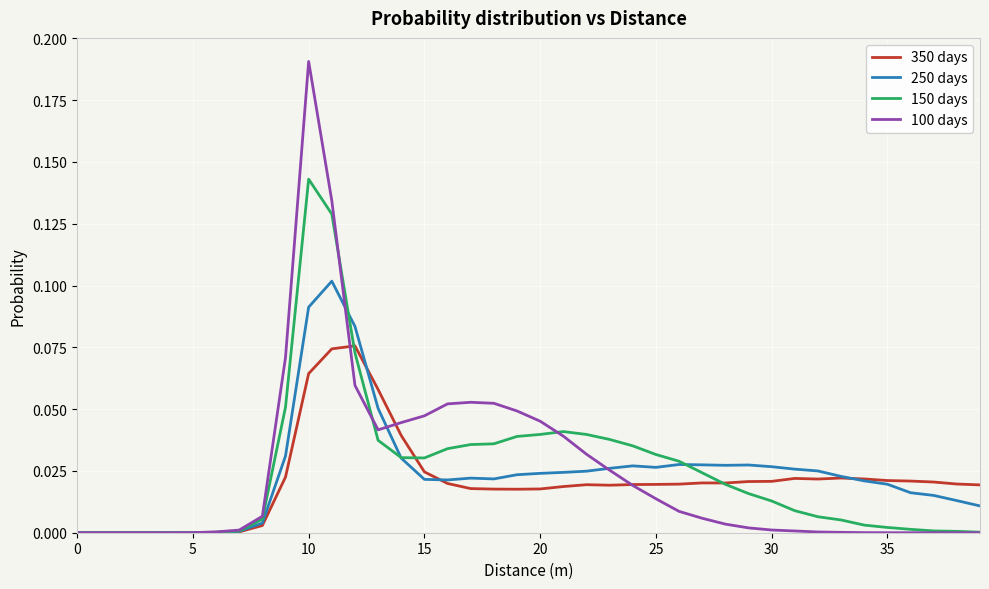

List the series in order of their peak value, lowest first.

350 days, 250 days, 150 days, 100 days